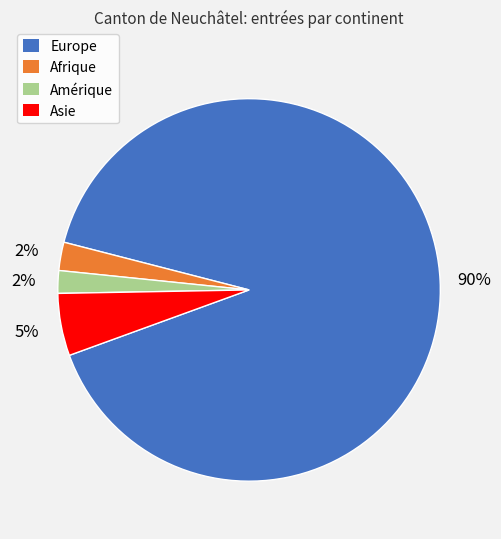

Is there any slice that represents more than half of the pie?

Yes